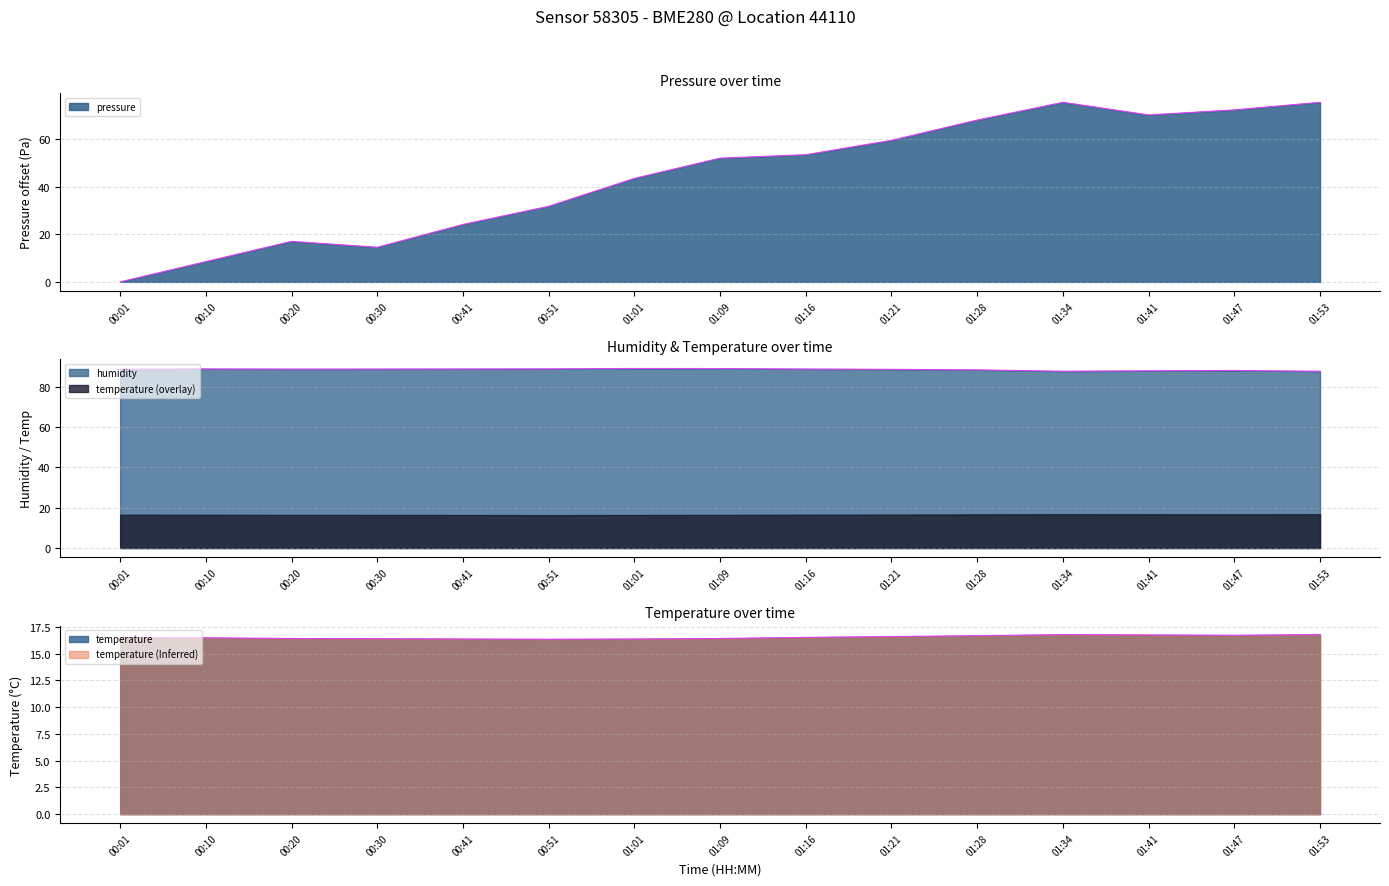

What position from the right is 01:09?

8